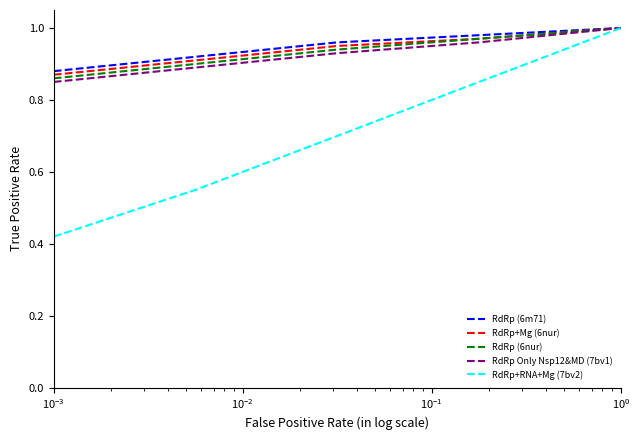

Which series has the largest range (max minus min)?

RdRp+RNA+Mg (7bv2)